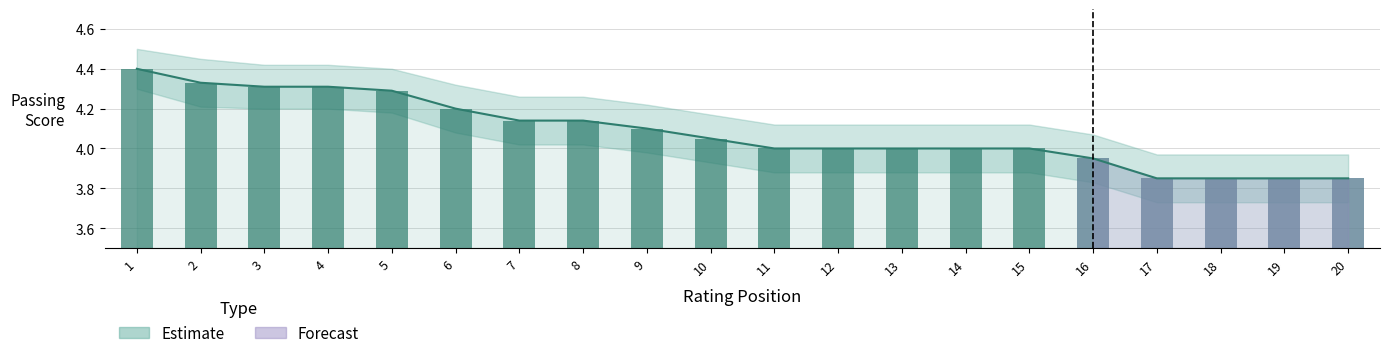

What is the difference between the Passing Score values at 4 and 17?

0.5